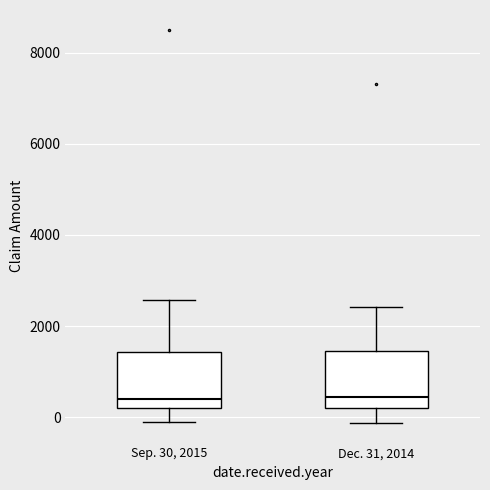

Reading left to right, transcribe this box plot: for each box, give where its median line is, the range the box spans, and where its two whiskers end, as read against the y-axis. The values are not printed on the chart, so give them approximately, as read against the axis.

Sep. 30, 2015: median 400, box 200 to 1400, whiskers -200 to 2600
Dec. 31, 2014: median 400, box 200 to 1400, whiskers -200 to 2400